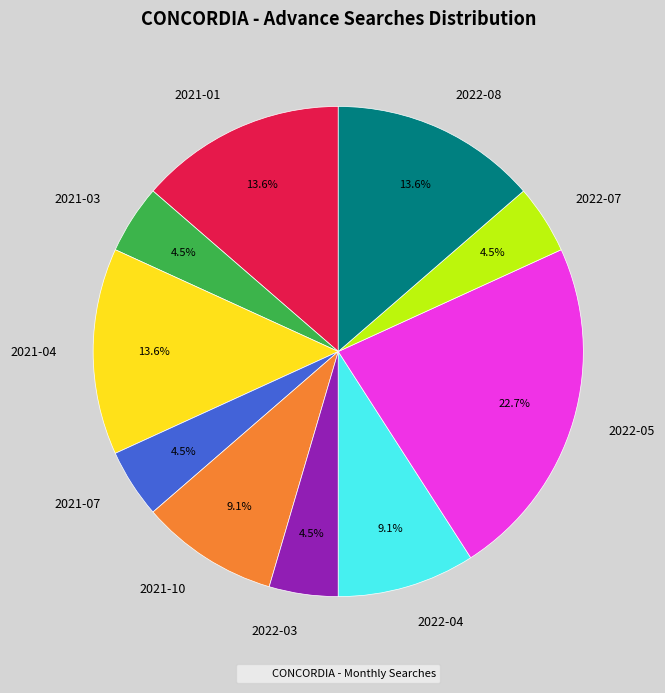

To the nearest percent, what portion does 2022-08 represent?

14%